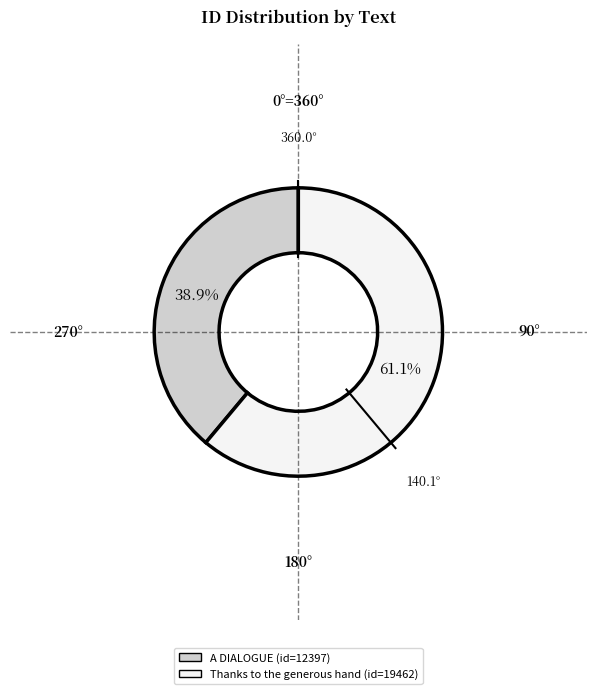

Which category has the biggest portion of the pie?

Thanks to the generous hand